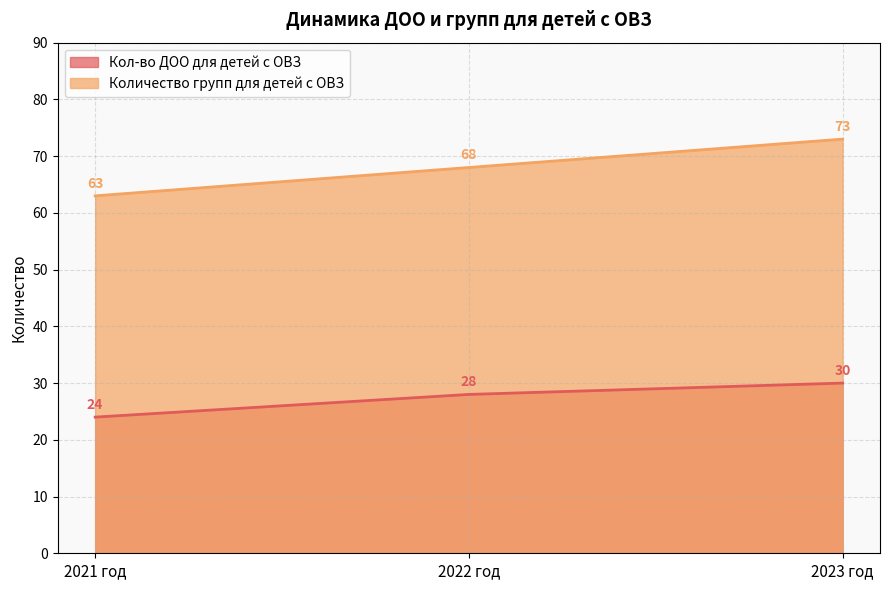

What is the lowest value of the Кол-во ДОО для детей с ОВЗ series?

24